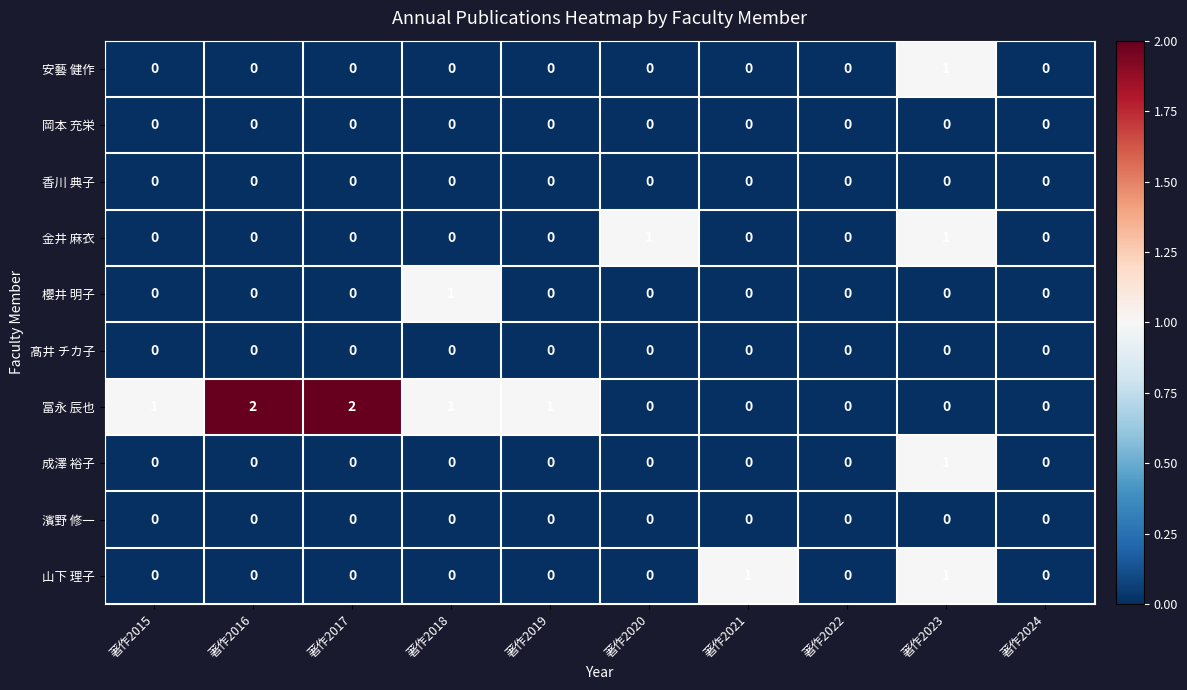

How many 金井 麻衣 values are between 0 and 1?

10